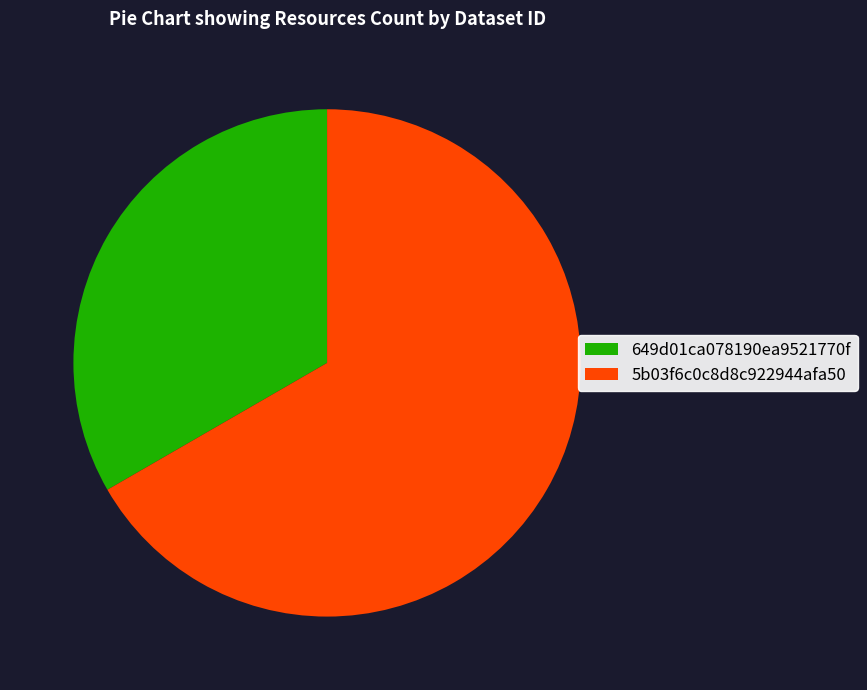

Which category has the smallest portion of the pie?

649d01ca078190ea9521770f